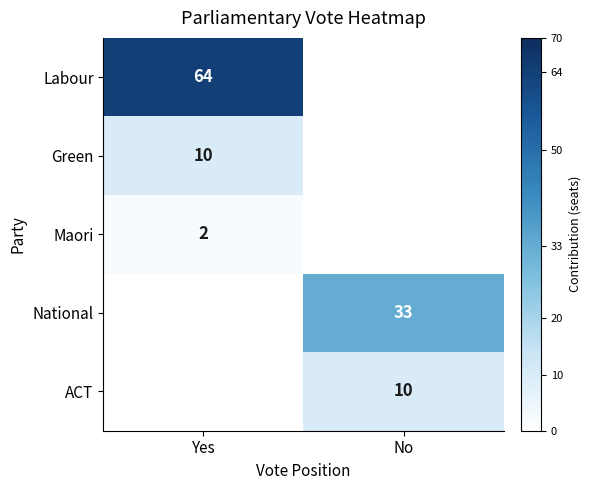

The National series shows 59 at No. True or false?

False